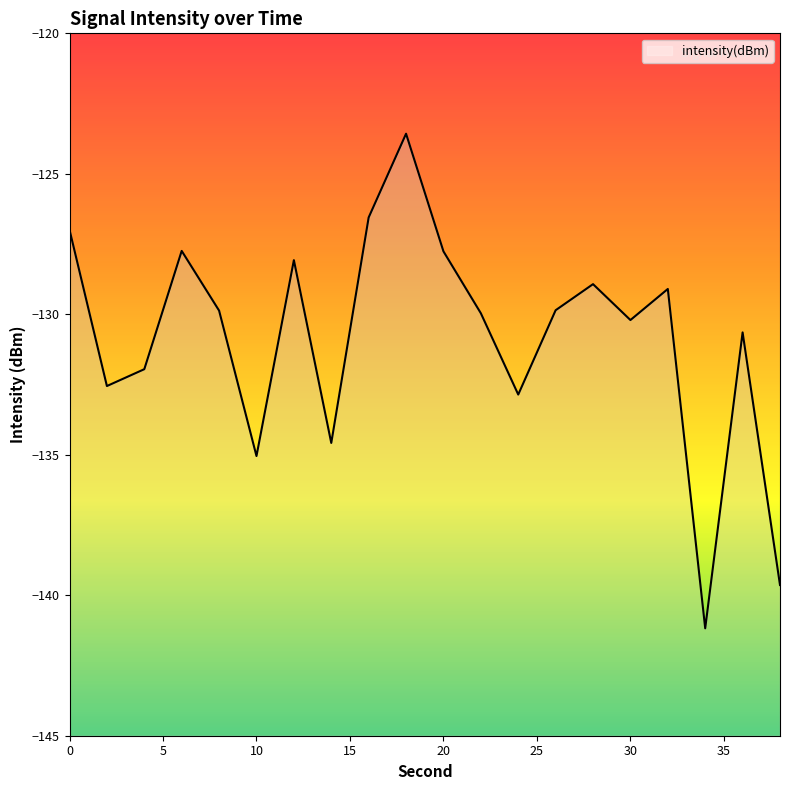

Reading left to right, list all the values displayed in this chart.

0=-127.0	2=-132.6	4=-132.0	6=-127.7	8=-129.9	10=-135.0	12=-128.1	14=-134.6	16=-126.6	18=-123.6	20=-127.8	22=-130.0	24=-132.9	26=-129.9	28=-128.9	30=-130.2	32=-129.1	34=-141.2	36=-130.6	38=-139.6